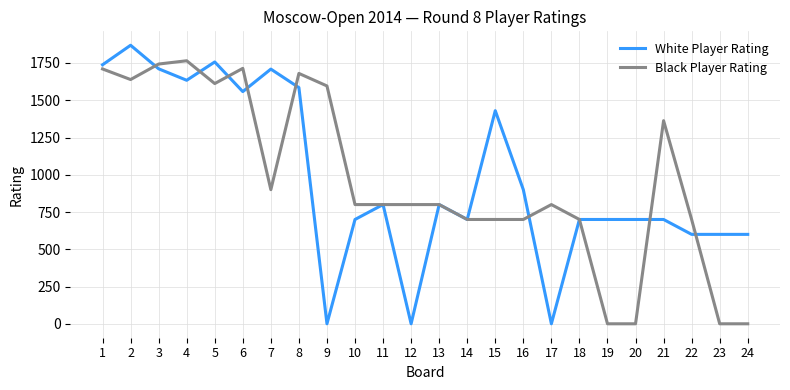

List the series in order of their peak value, lowest first.

Black Player Rating, White Player Rating